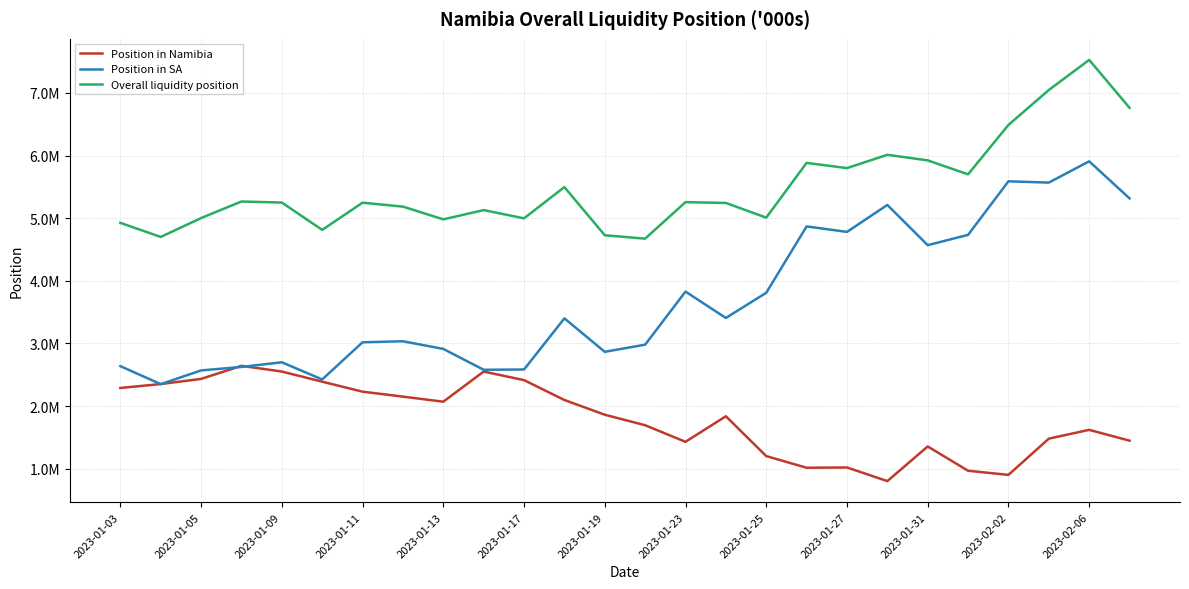

Does the chart have visible grid lines?

Yes